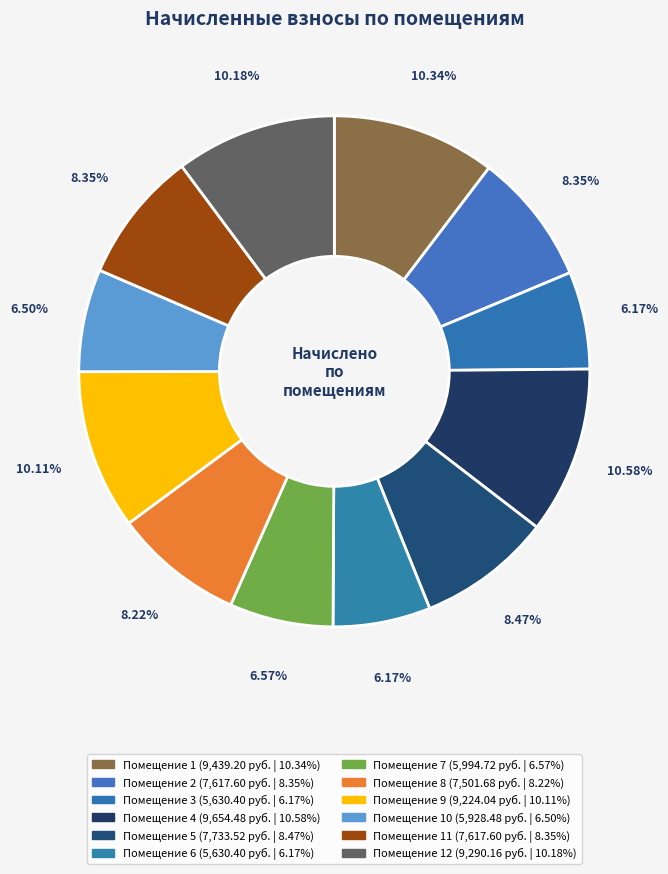

Count the number of slices in the pie.

12